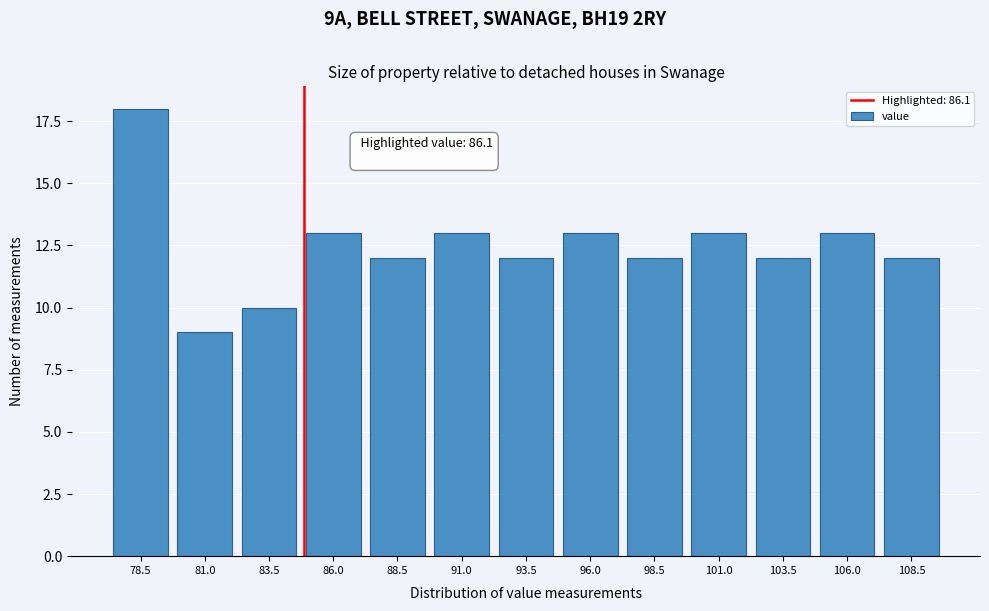

Reading left to right, transcribe all the data shown in this chart.

18	9	10	13	12	13	12	13	12	13	12	13	12